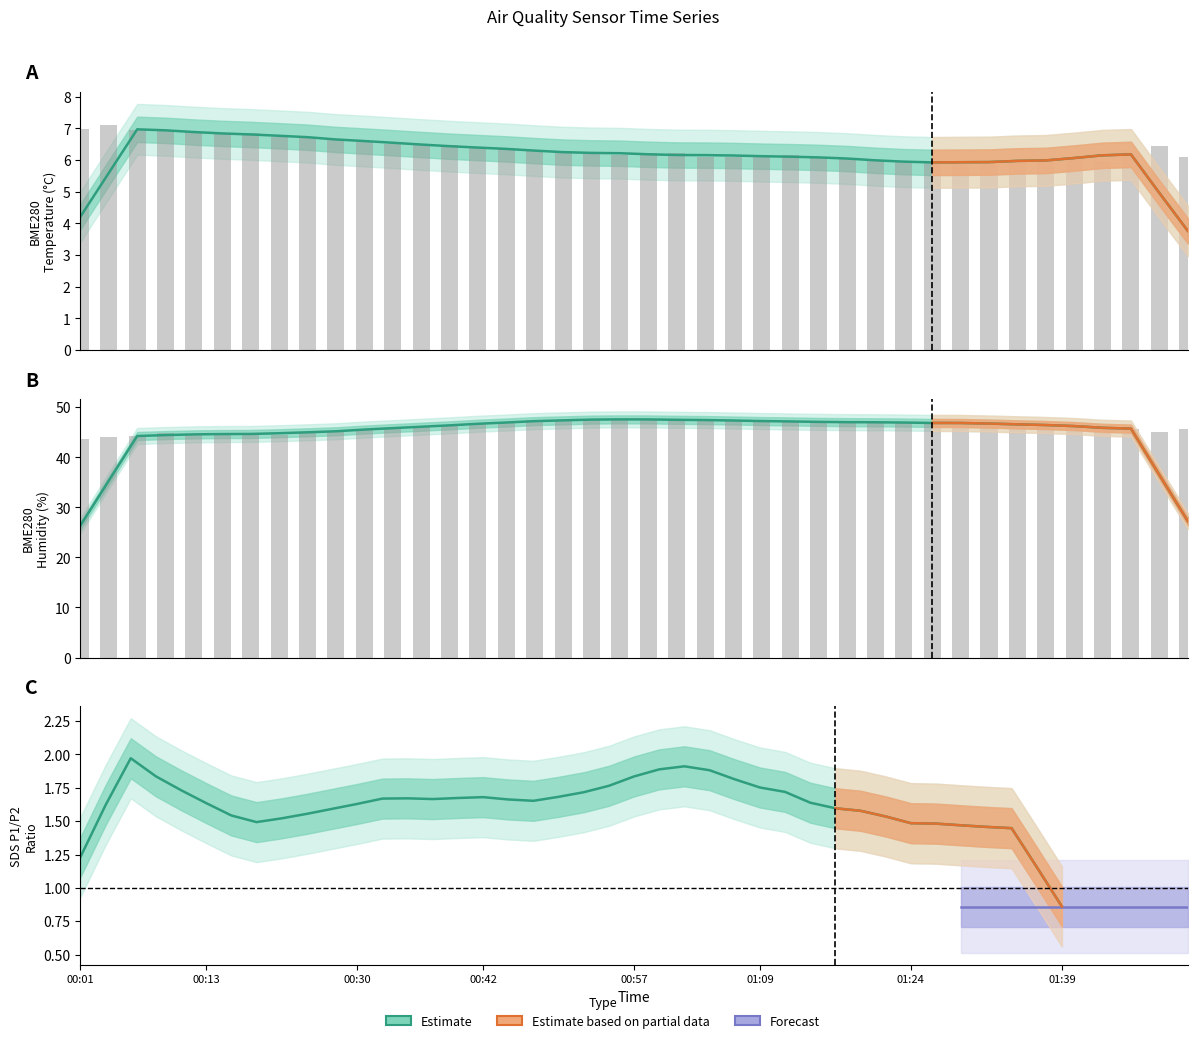

What is the sum of the BME280_humidity values at 19 and 18?

95.2